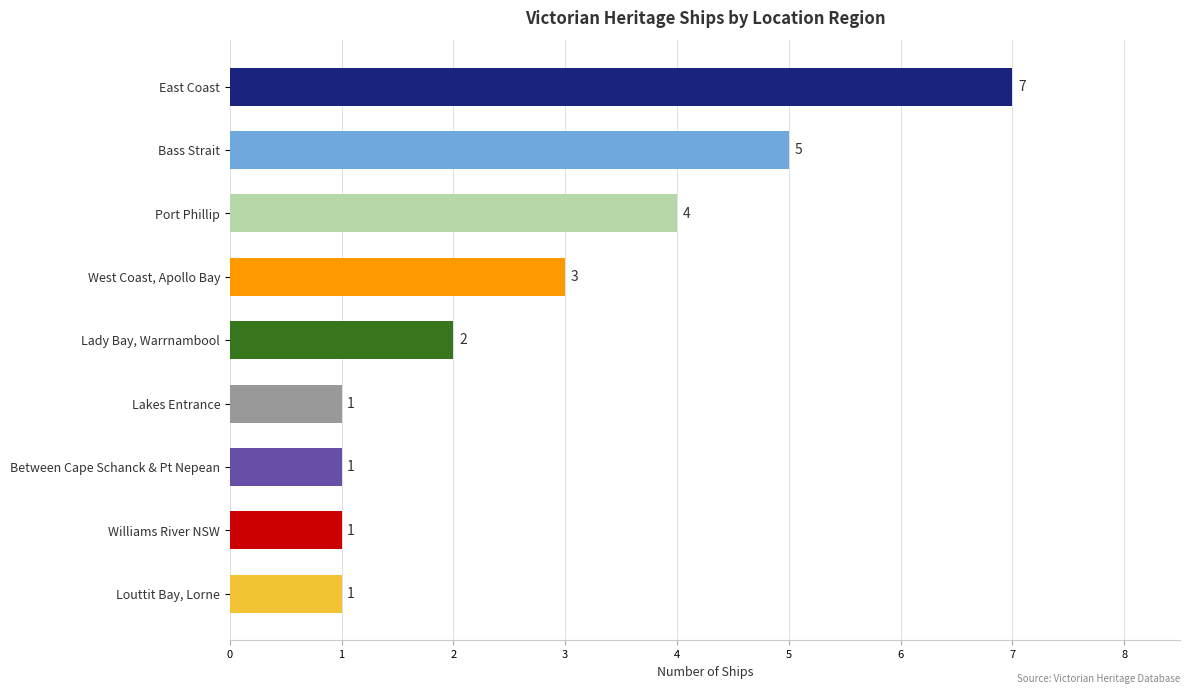

What is the sum of all values?

25